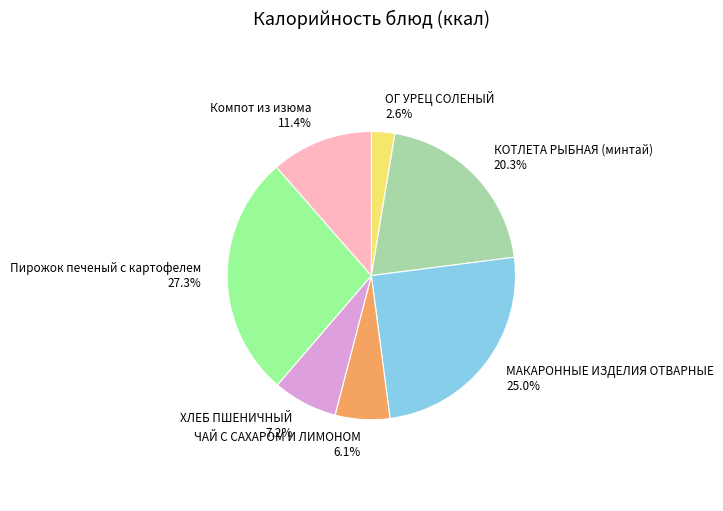

How many segments does this pie chart have?

7